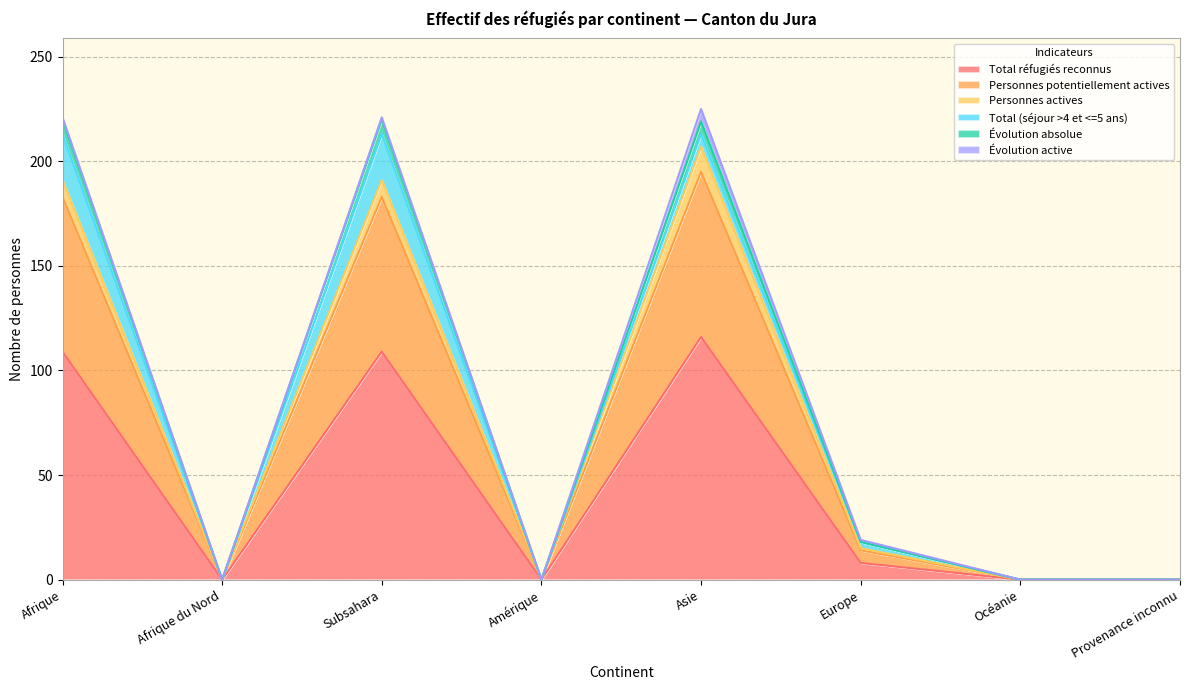

Which category has the lowest value across all series?

Afrique du Nord